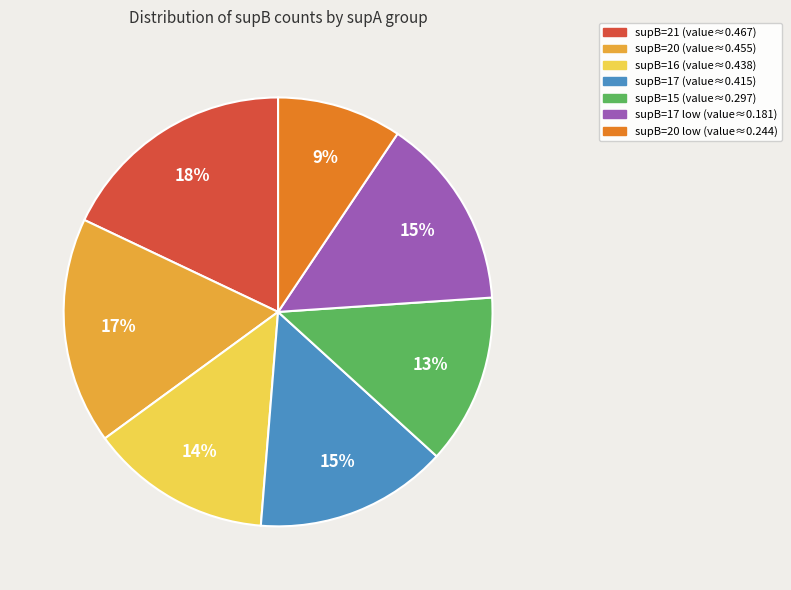

Count the number of slices in the pie.

7